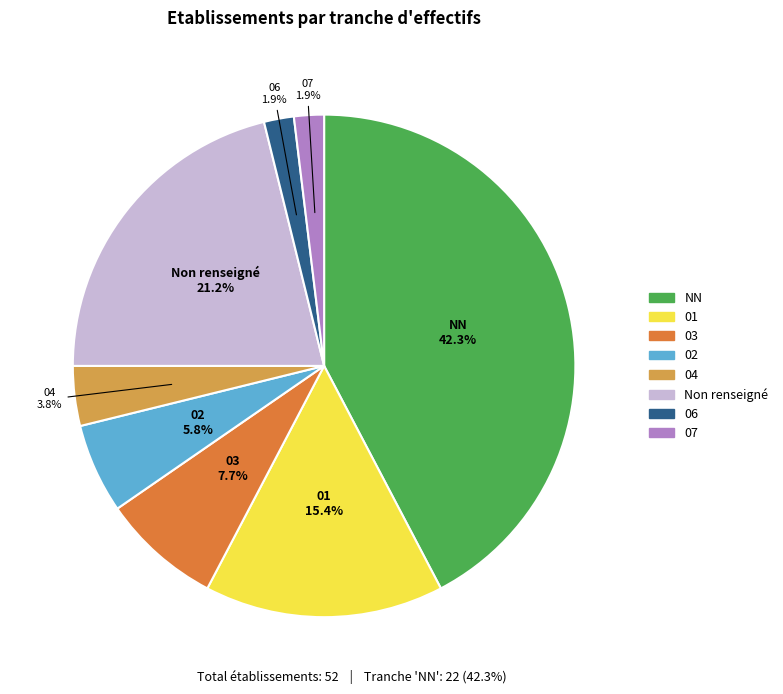

Is there any slice that represents more than half of the pie?

No